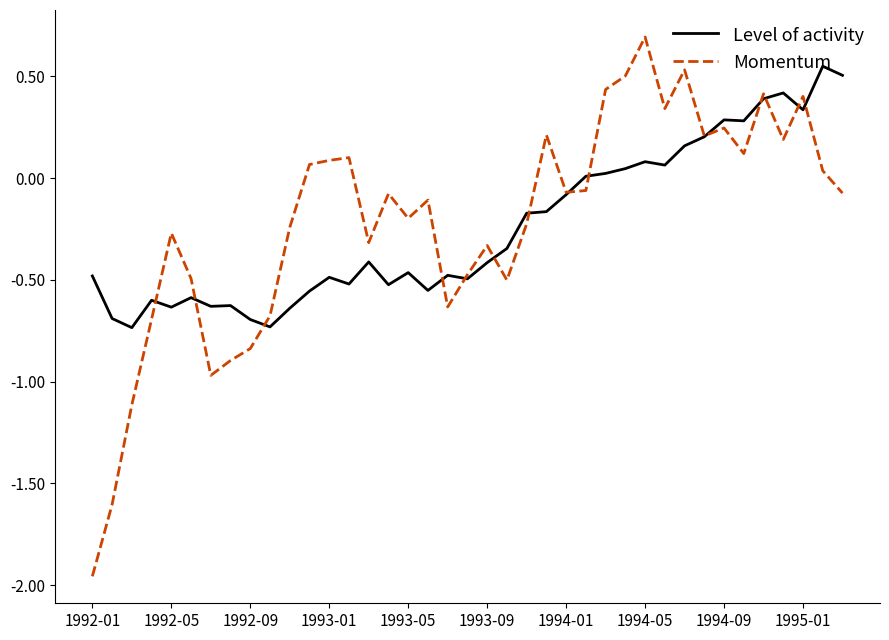

What is the greatest value displayed?

0.7